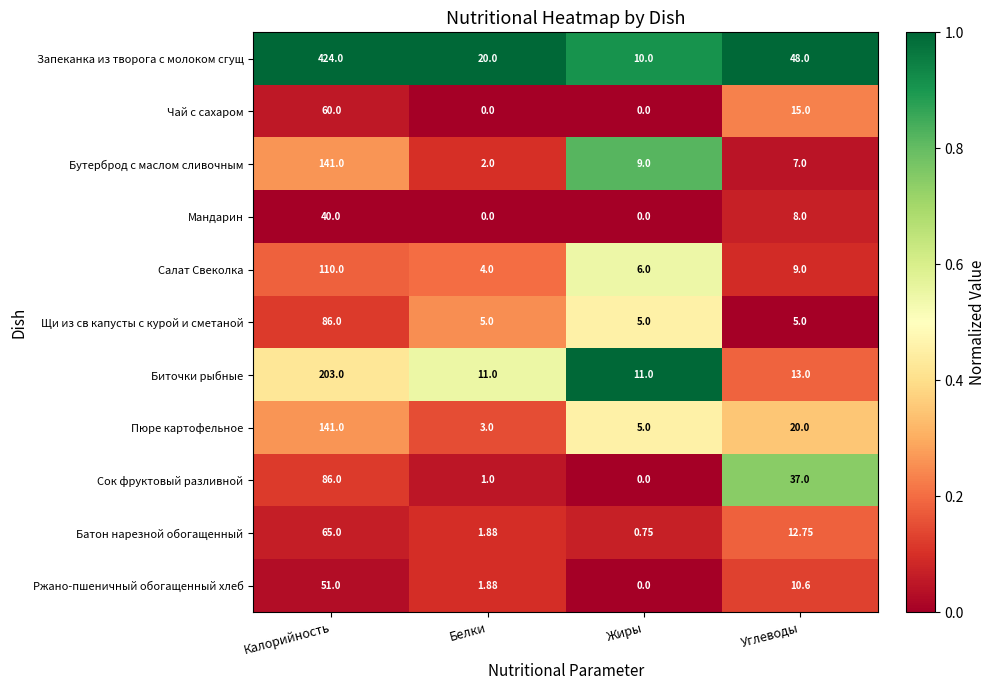

What is the difference between the highest and lowest values at Калорийность?

384.0